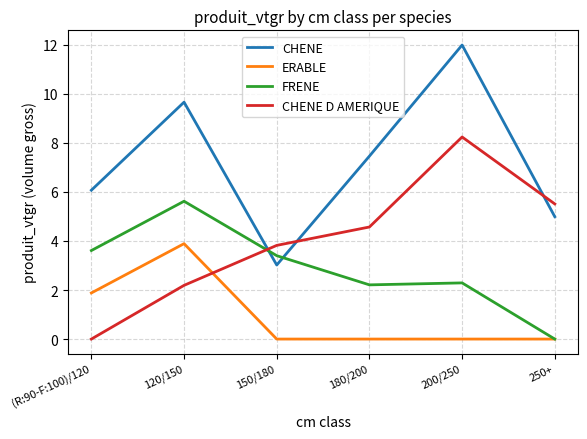

What is the difference between the highest and lowest values at 200/250?

12.0